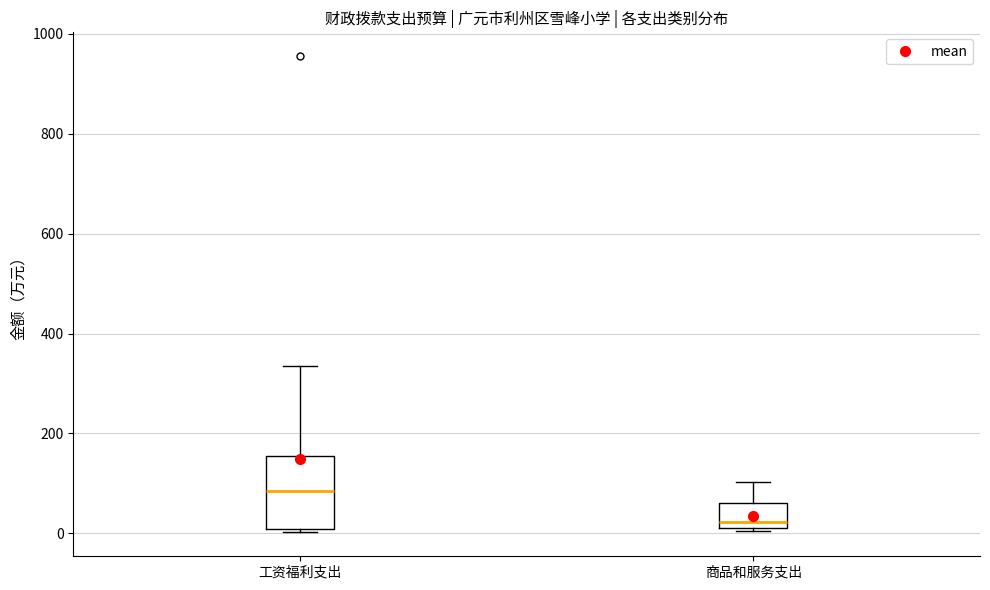

Comparing the boxes themselves (not the whiskers), which one is the tallest?

工资福利支出